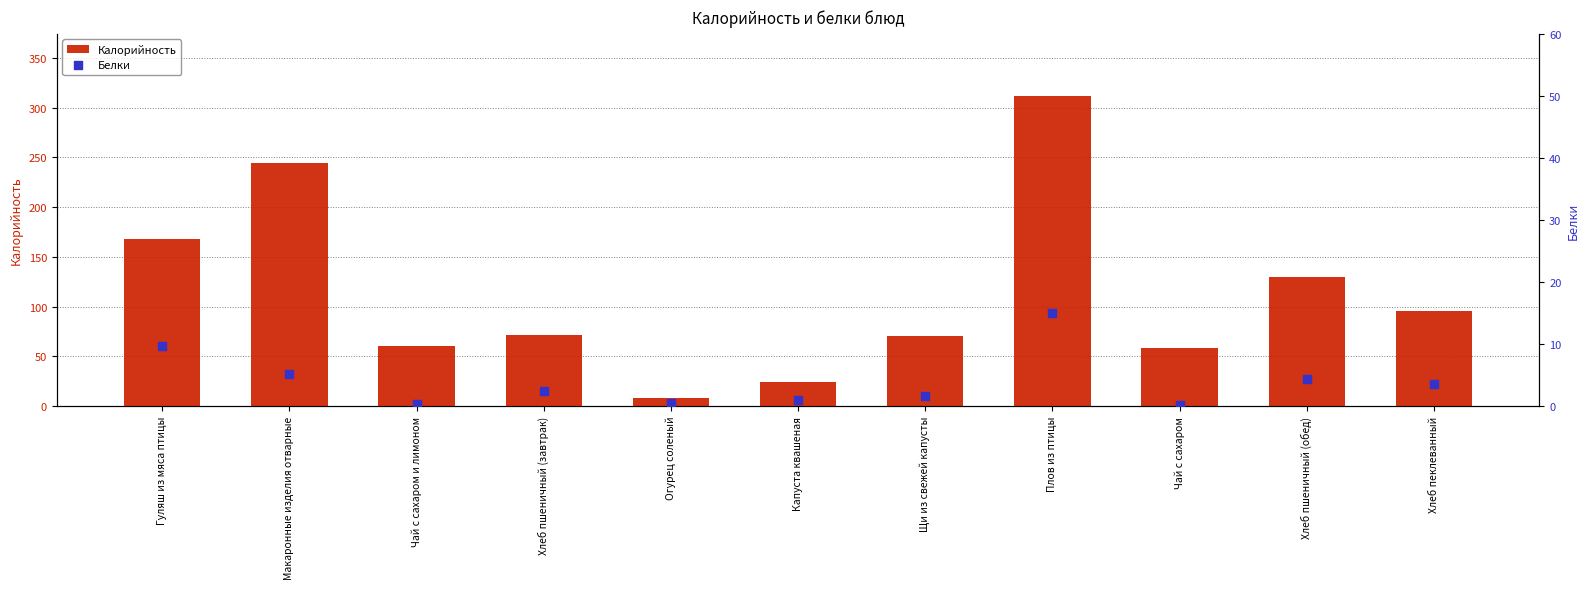

Which series reaches the maximum Y coordinate?

Калорийность